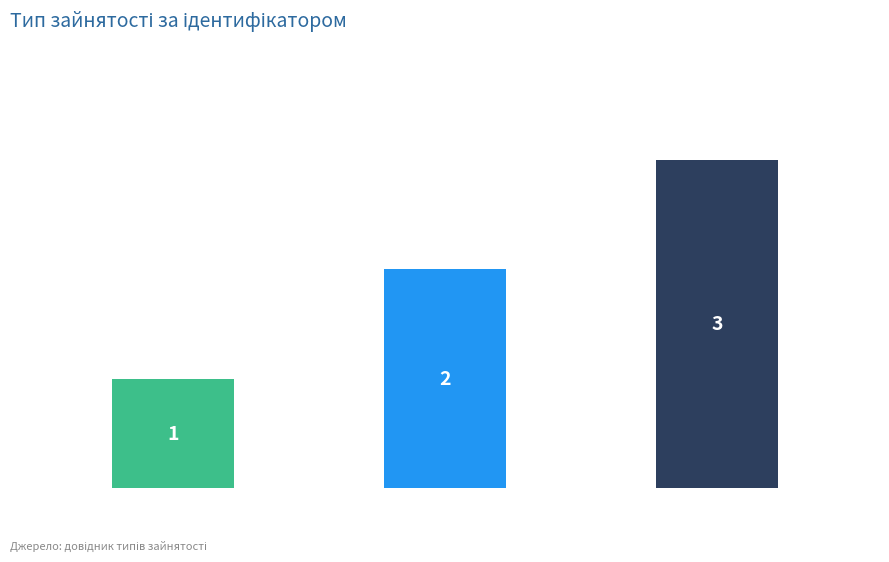

How many bars are there in total?

3